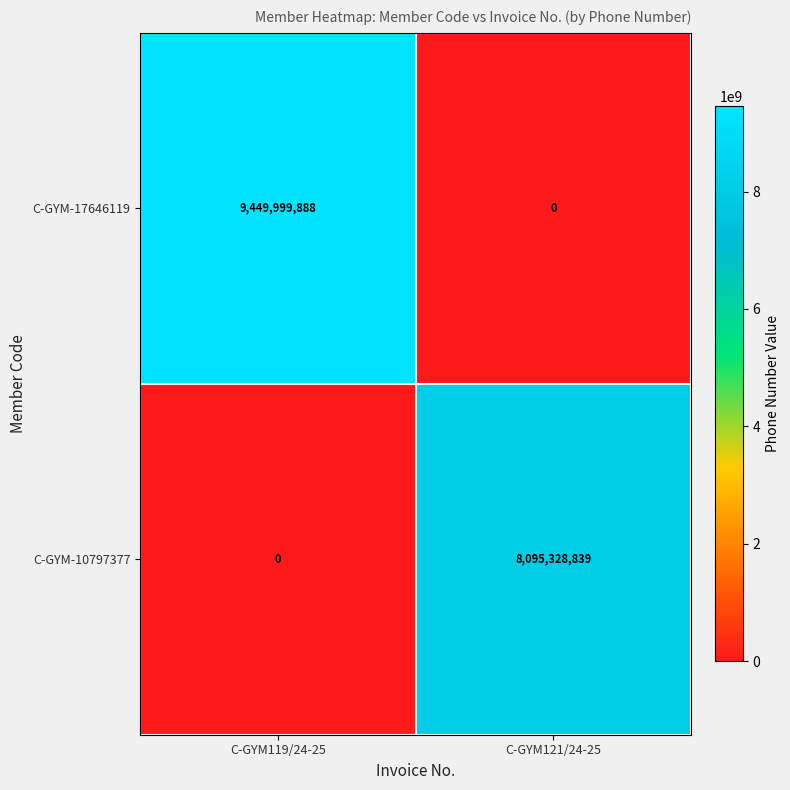

Where is C-GYM-10797377 nearest to the value 4047664419?

C-GYM119/24-25